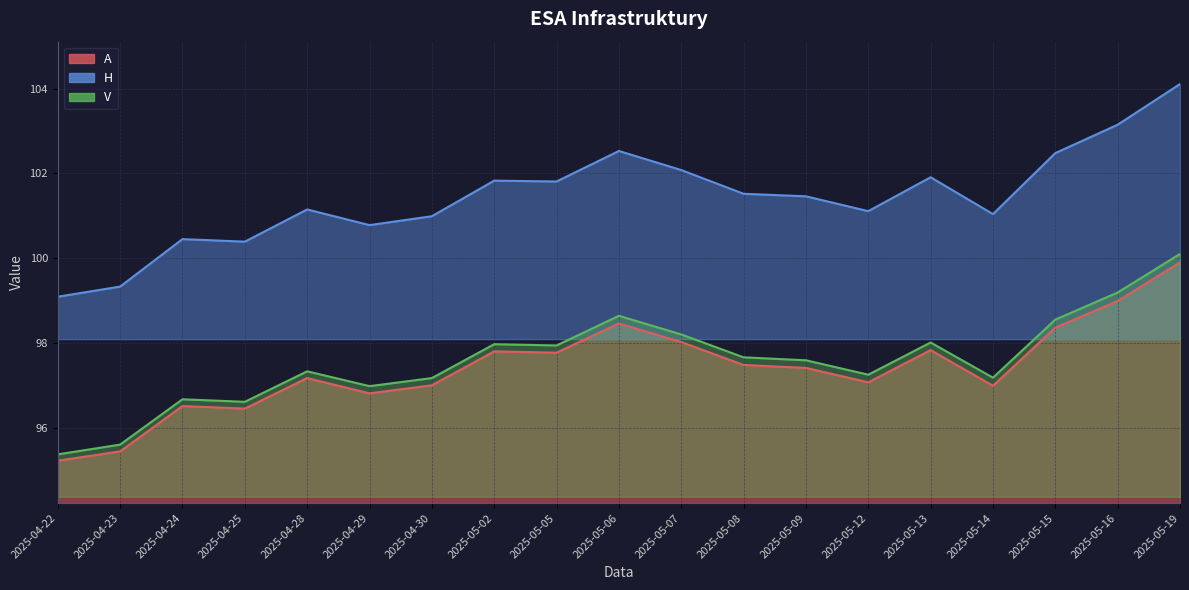

Which series has the largest range (max minus min)?

H